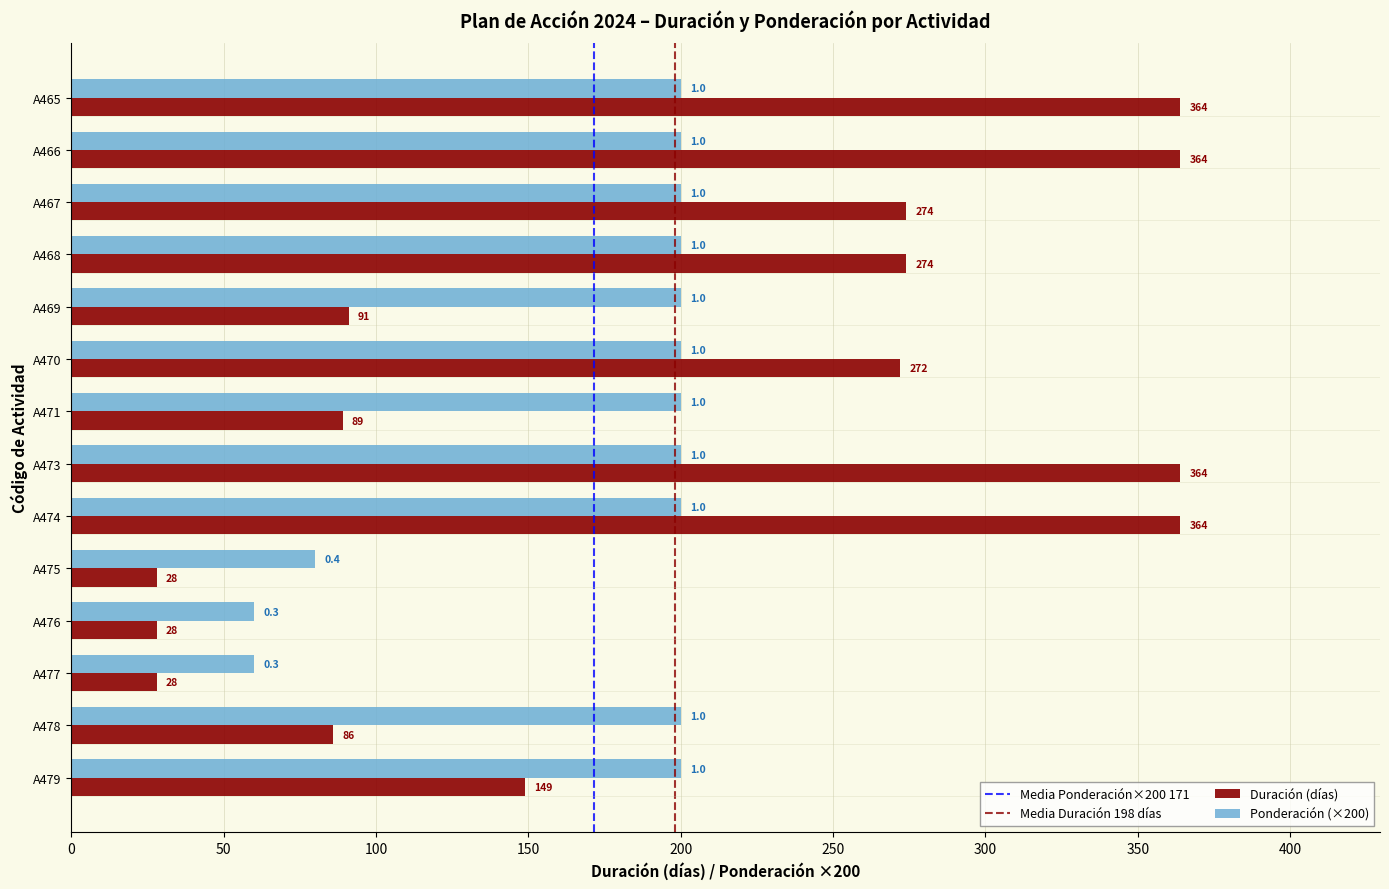

What is the approximate value of Duración (días) at A470?

272